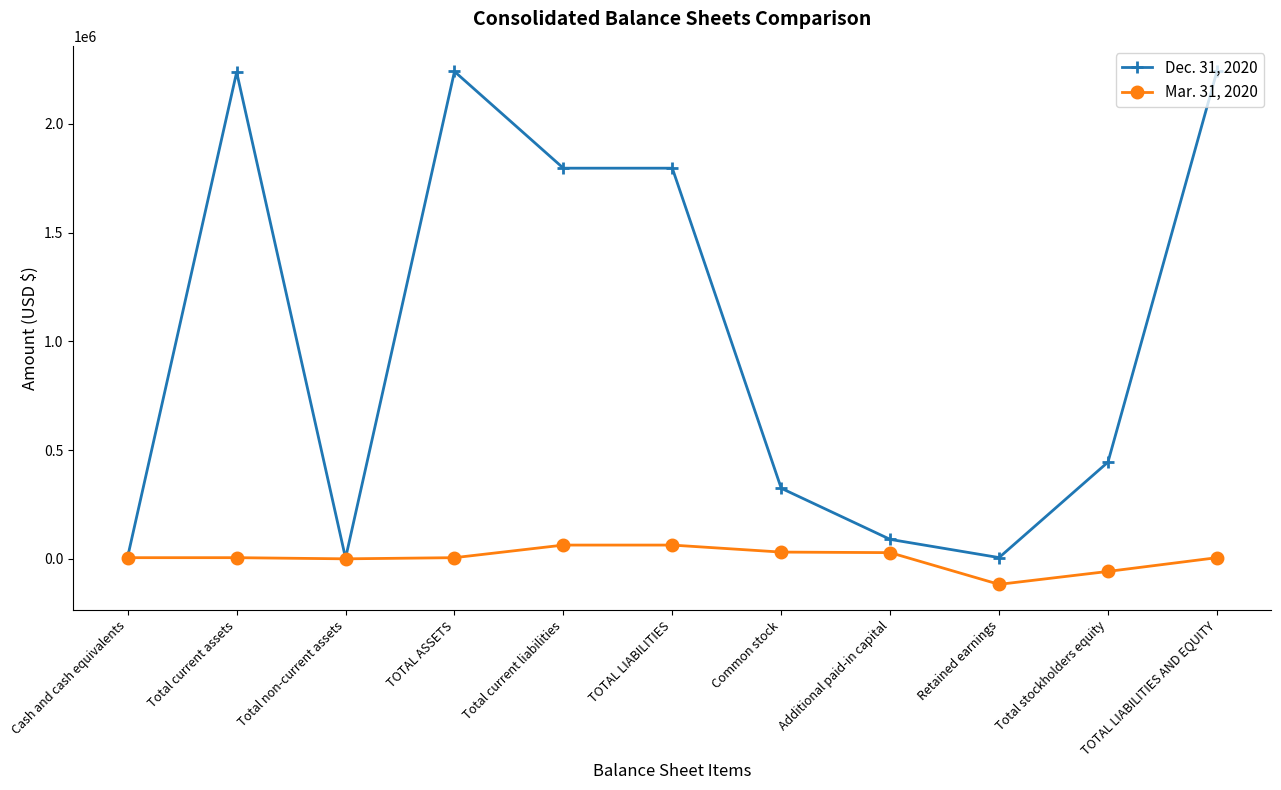

Between Total current assets and Common stock, which series saw the biggest shift?

Dec. 31, 2020